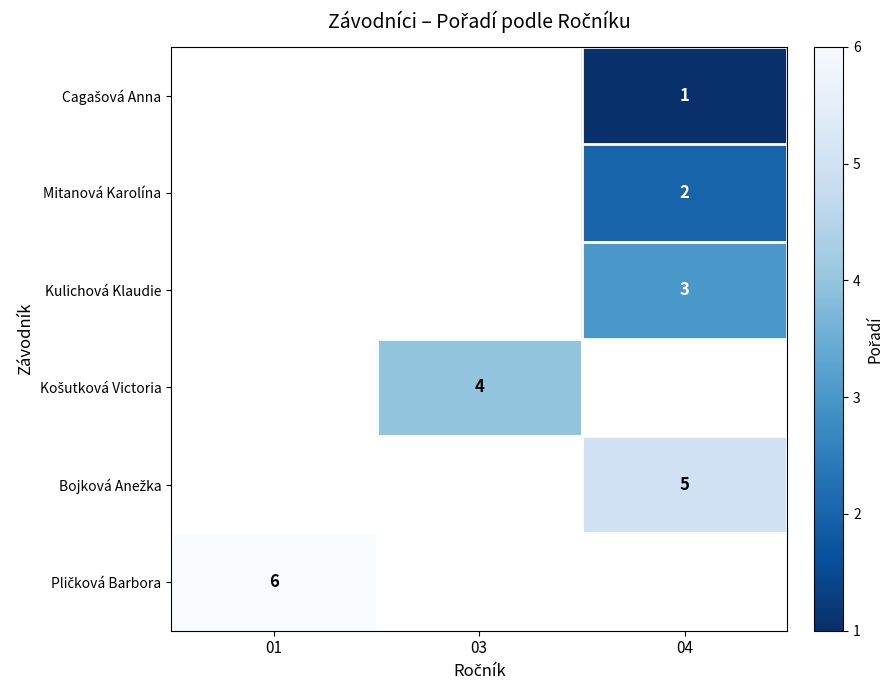

How many data points does each series have?

3